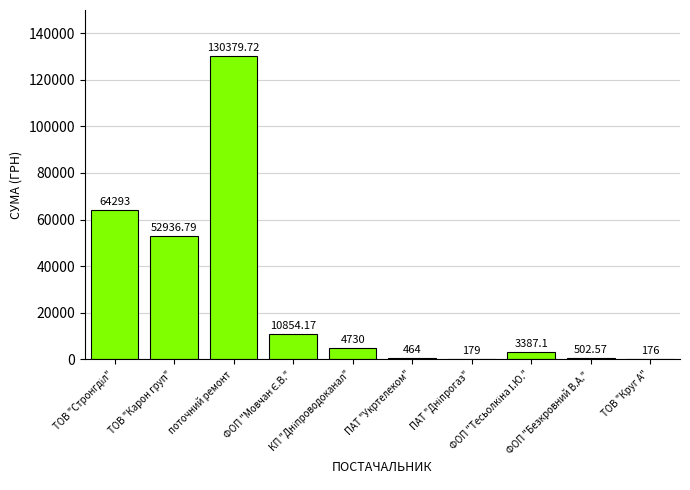

How many categories are shown in the chart?

10